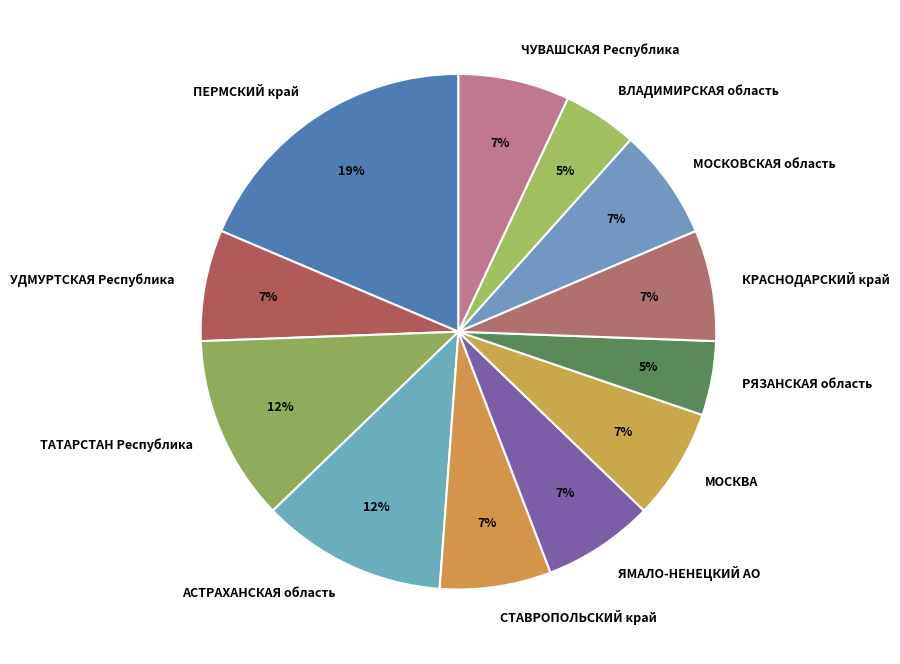

The ЧУВАШСКАЯ Республика slice represents 7% of the pie. True or false?

True